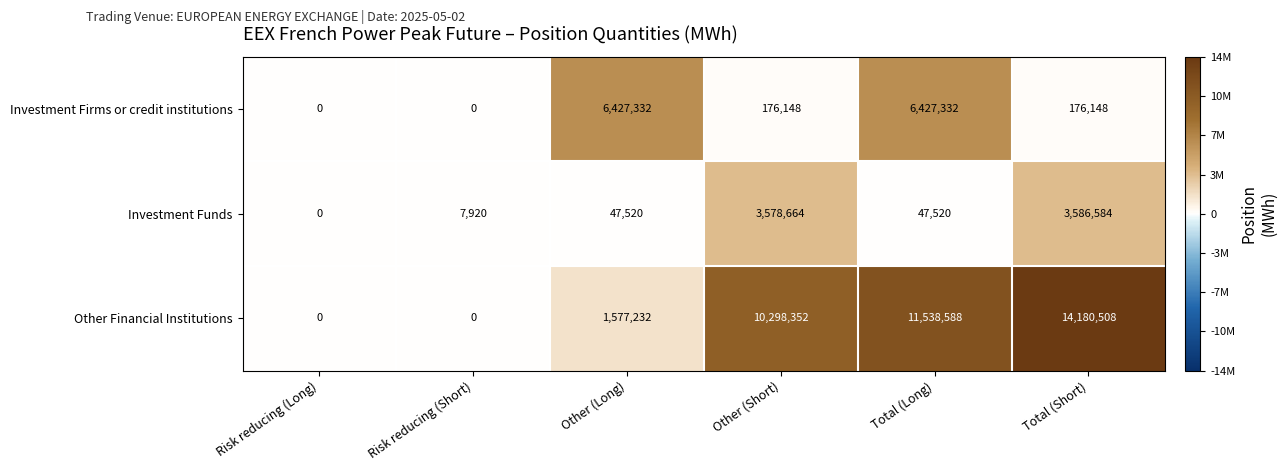

At how many categories does at least one series exceed 3710979?

4